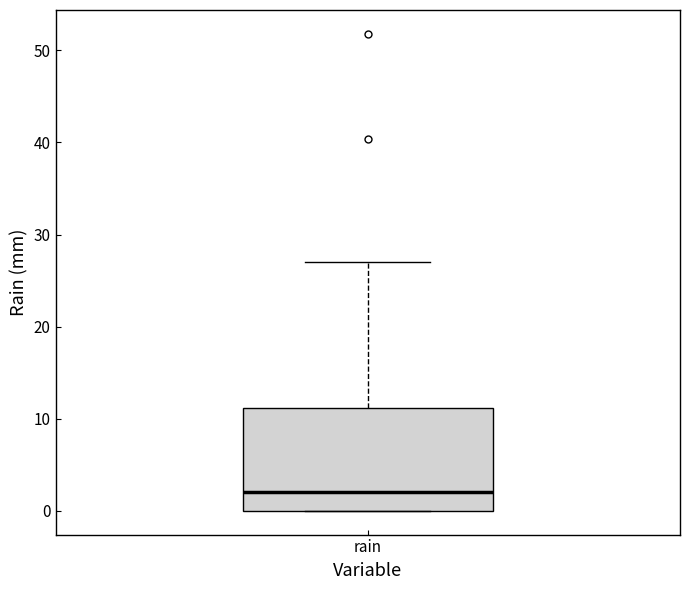

Read this box plot against the y-axis: the position of the median line, the range covered by the box, and the ends of both whiskers. The values are not printed on the chart, so give them approximately, as read against the axis.

median 2, box 0 to 11, whiskers 0 to 27